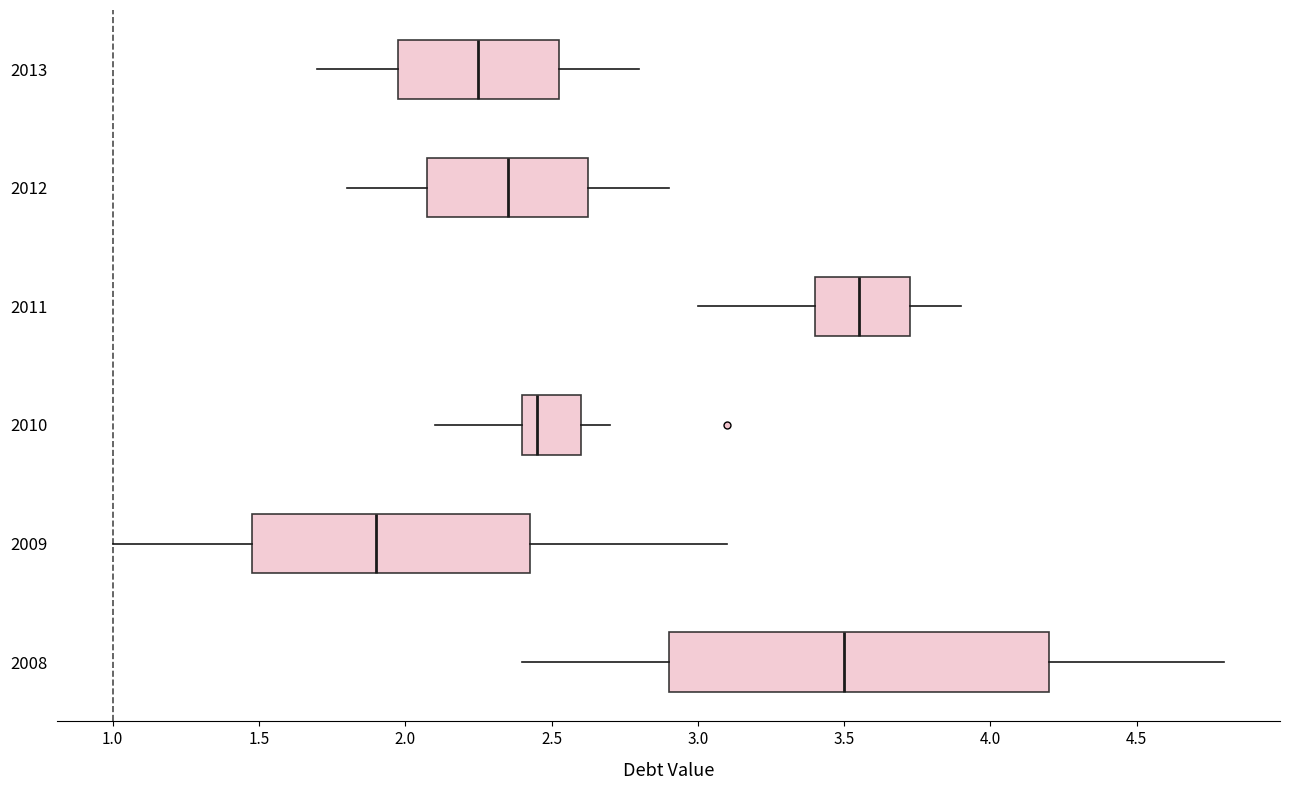

Which box is the widest, from its left edge to its right edge?

2008